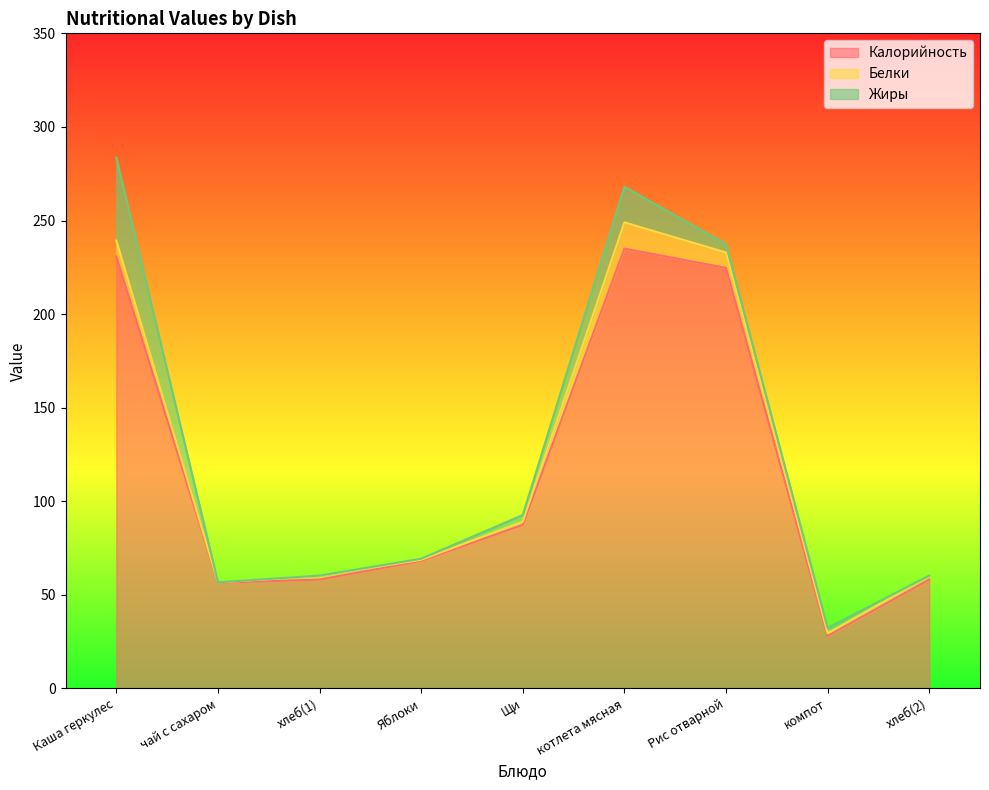

In Жиры, how many points are lower than both neighbors (excluding endpoints)?

1